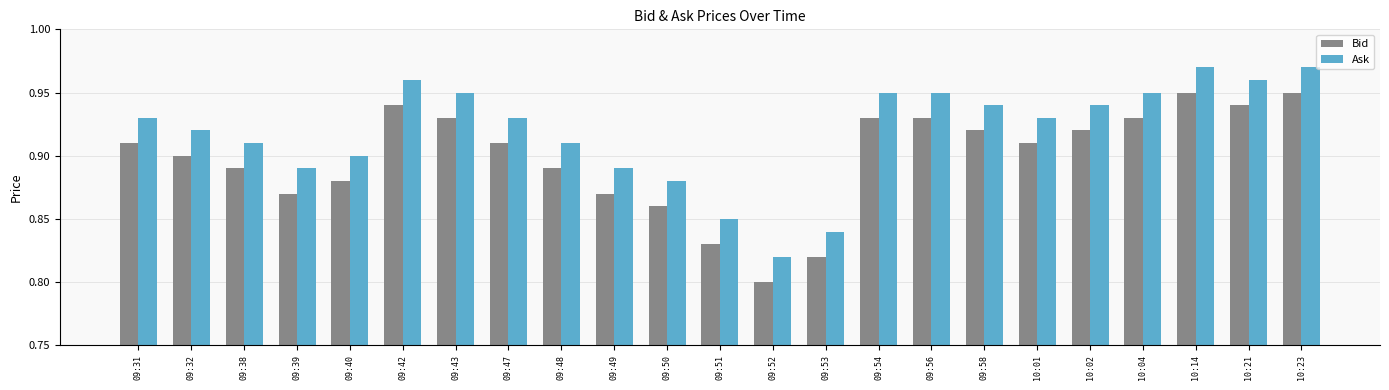

List the series in order of their overall mean, highest first.

Ask, Bid